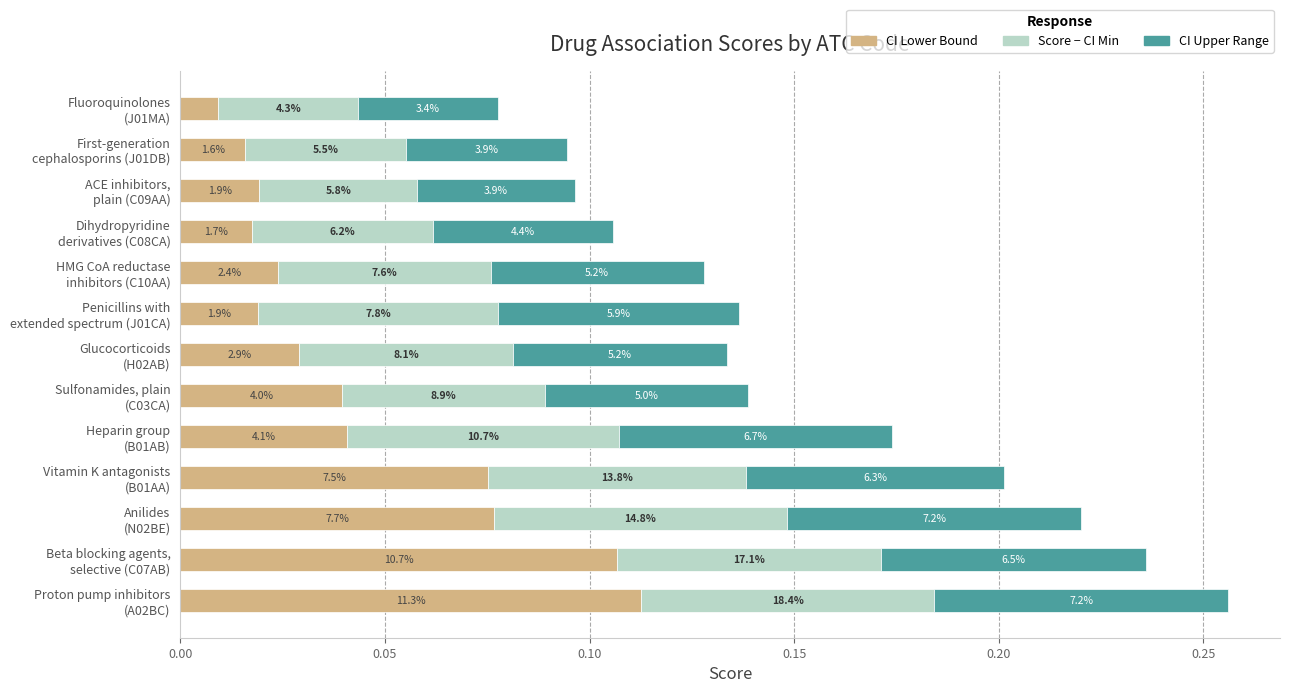

Reading left to right, transcribe all the data shown in this chart.

CI Lower Bound: 0.1	0.1	0.1	0.1	0.0	0.0	0.0	0.0	0.0	0.0	0.0	0.0	0.0
Score above CI Min: 0.1	0.1	0.1	0.1	0.1	0.0	0.1	0.1	0.1	0.0	0.0	0.0	0.0
CI Upper Range: 0.1	0.1	0.1	0.1	0.1	0.0	0.1	0.1	0.1	0.0	0.0	0.0	0.0